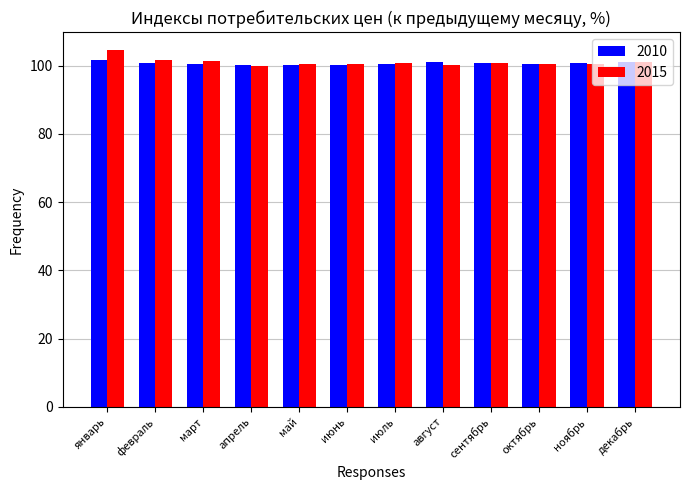

What is the sum of all 2010 values?

1208.6